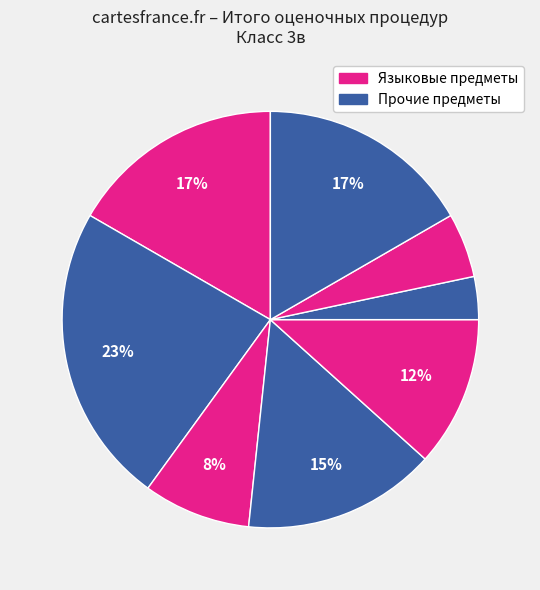

How many segments does this pie chart have?

8